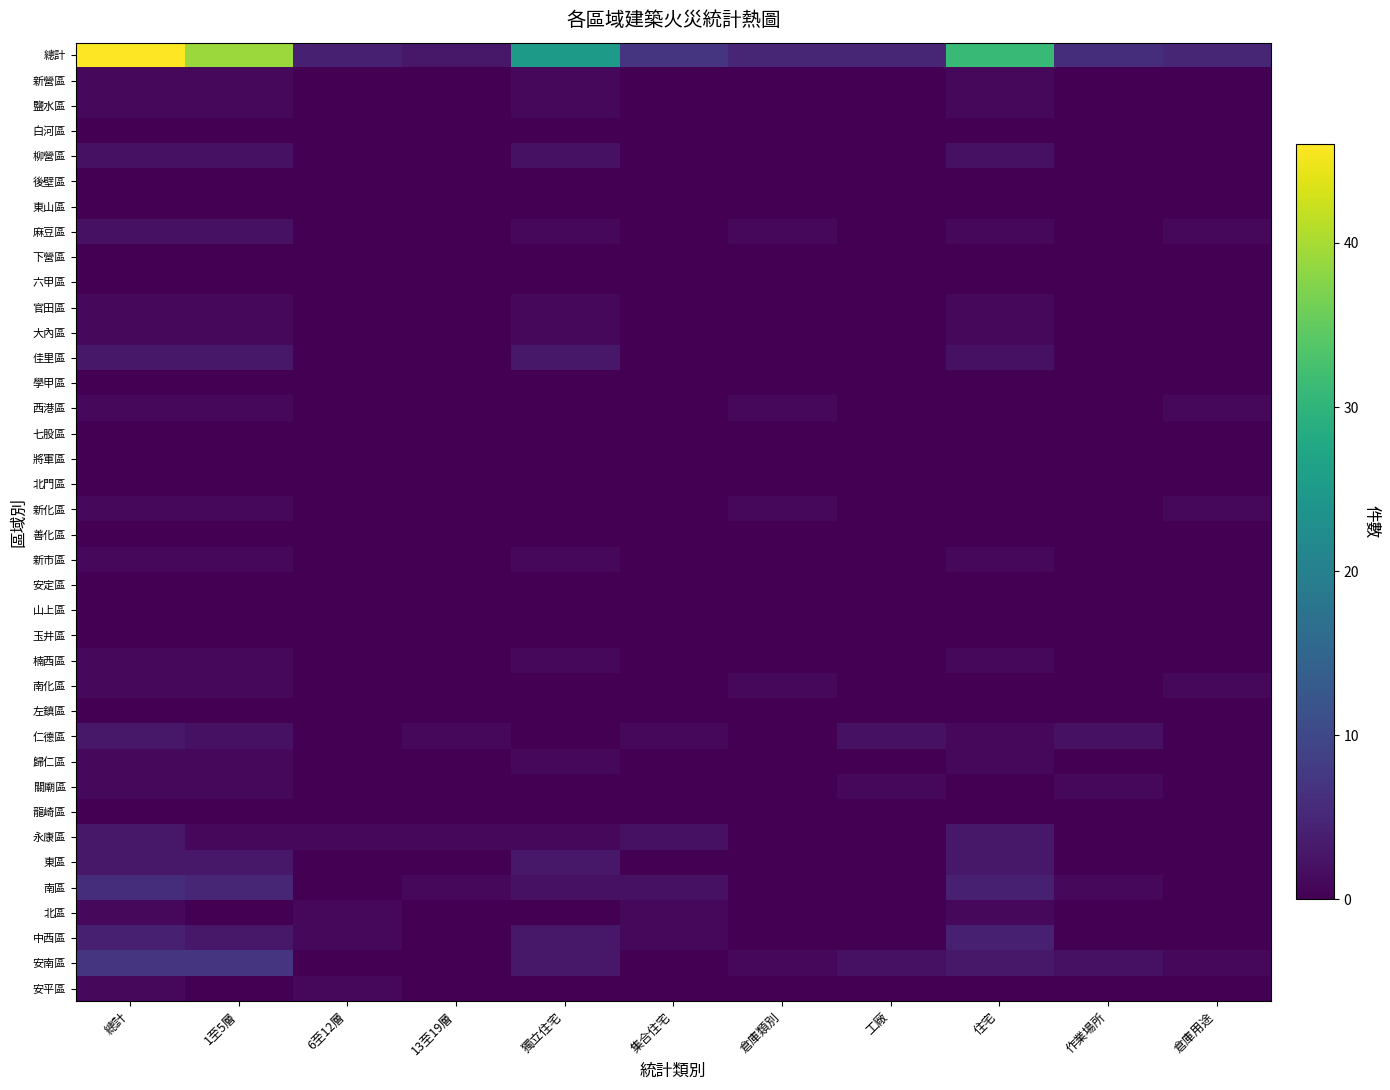

How many categories are shown in the chart?

11